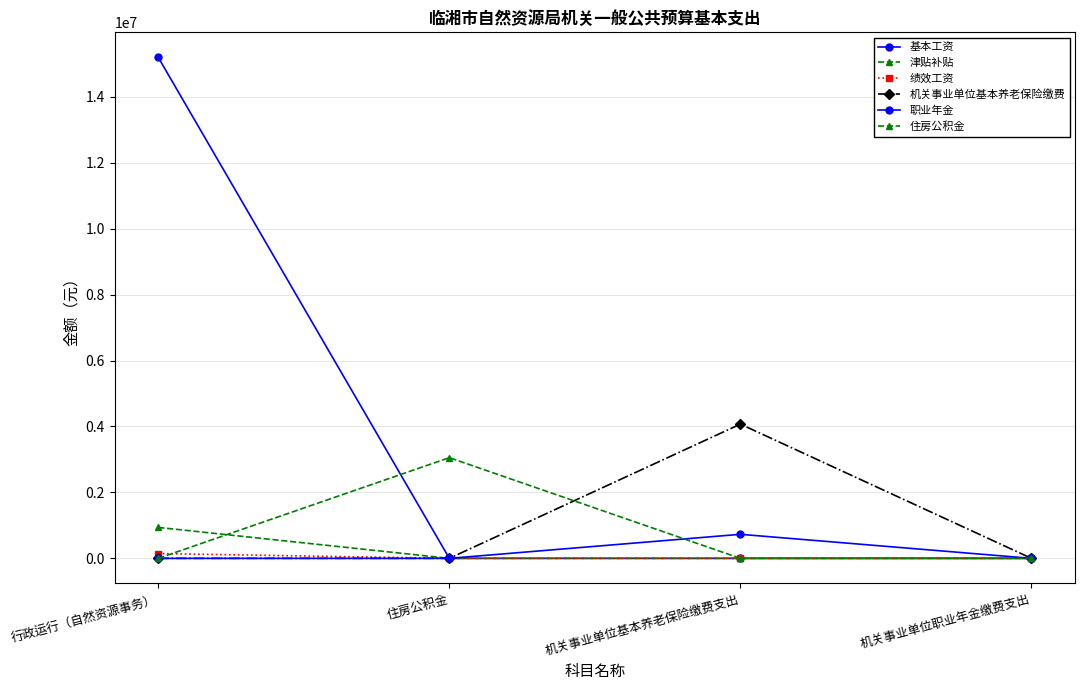

Is the value of 基本工资 at 机关事业单位职业年金缴费支出 greater than the value of 机关事业单位基本养老保险缴费 at 住房公积金?

No